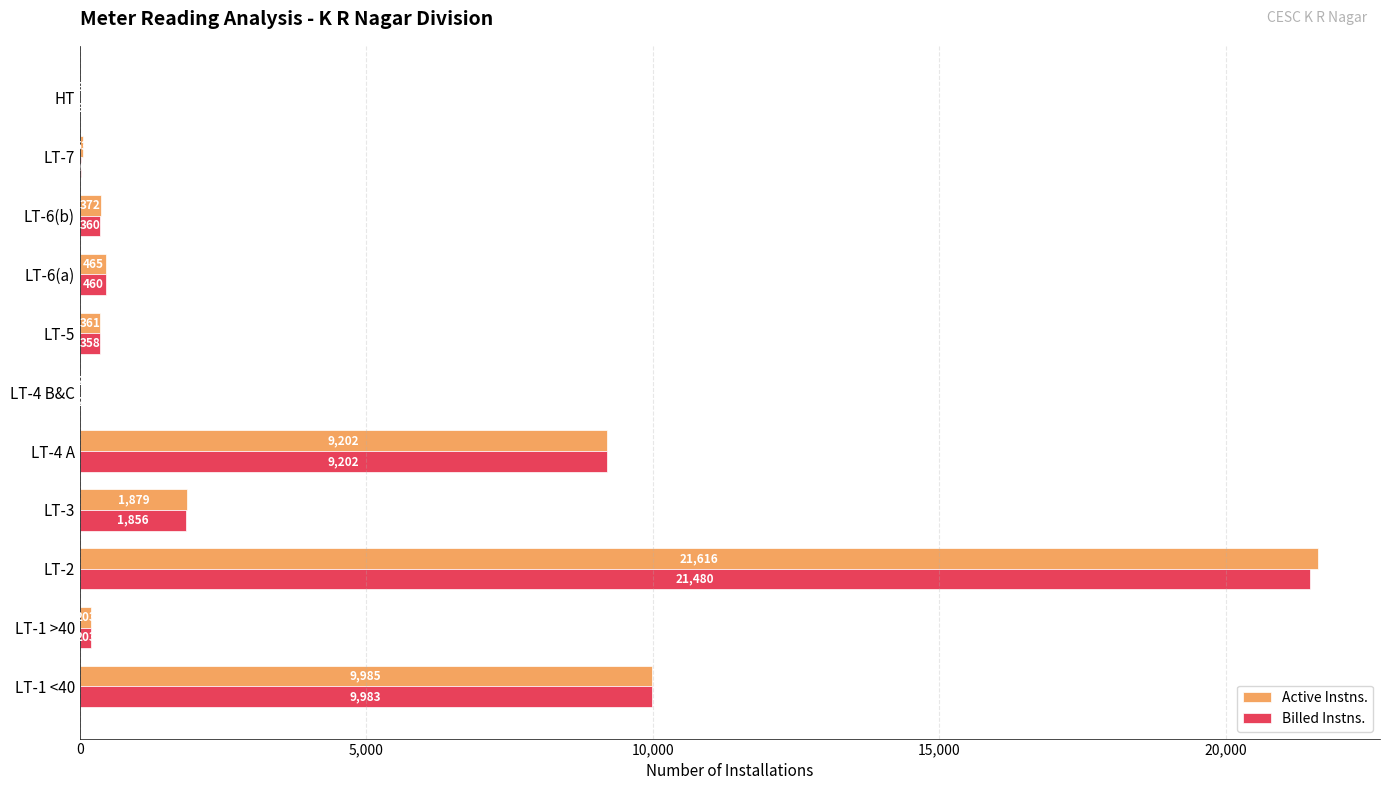

What is the average value of the Billed Instns. series?

3994